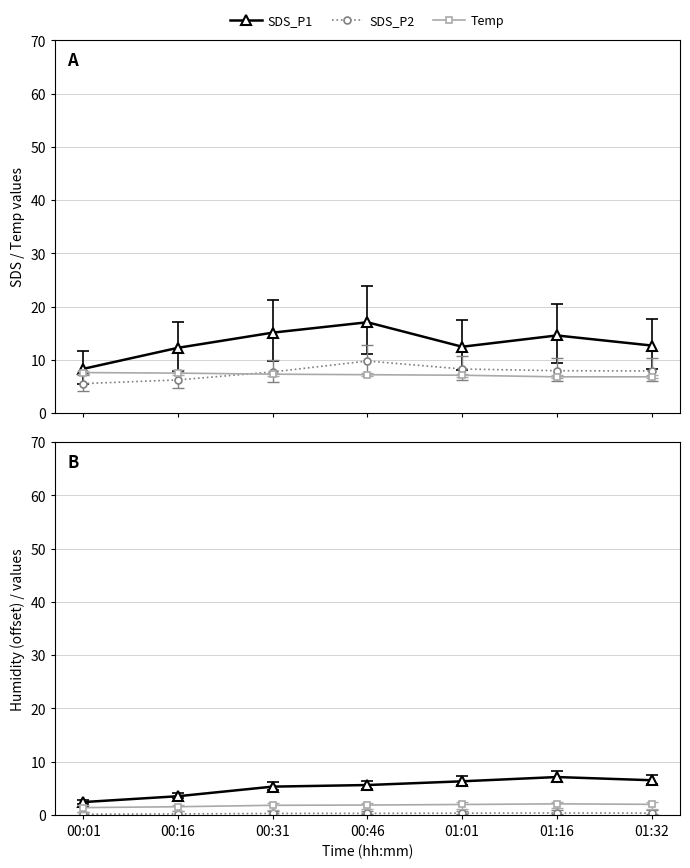

True or false: SDS_P1 has a value of 14.6 at 01:16.

True